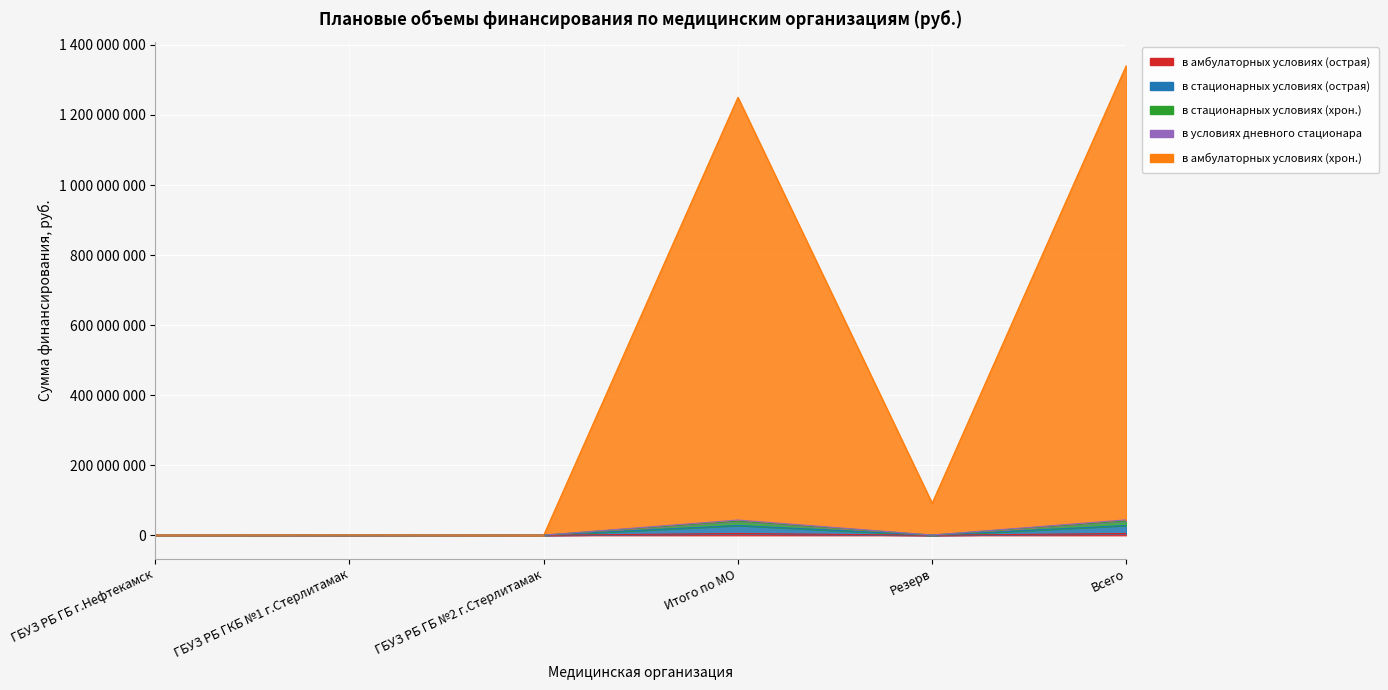

True or false: в стационарных условиях (хрон.) and в стационарных условиях (острая) cross at least once.

False